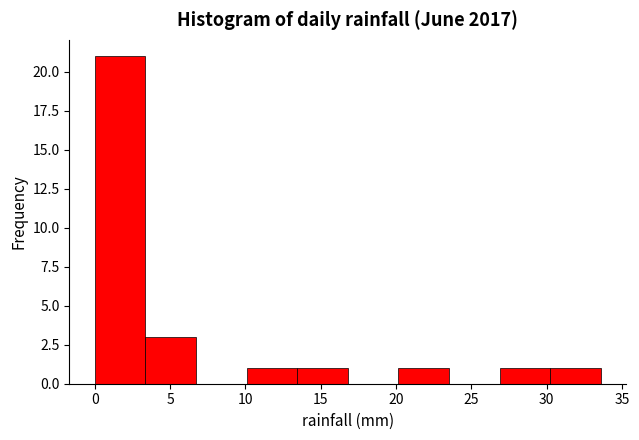

Reading left to right, transcribe this chart: for each bar, give the range it covers on the x-axis and its height. Neither the bar edges nor the heights are printed on the chart, so give them approximately, as read against the axes.

0.0 to 3.5: 21
3.5 to 6.5: 3
6.5 to 10.0: 0
10.0 to 13.5: 1
13.5 to 17.0: 1
17.0 to 20.0: 0
20.0 to 23.5: 1
23.5 to 27.0: 0
27.0 to 30.0: 1
30.0 to 33.5: 1